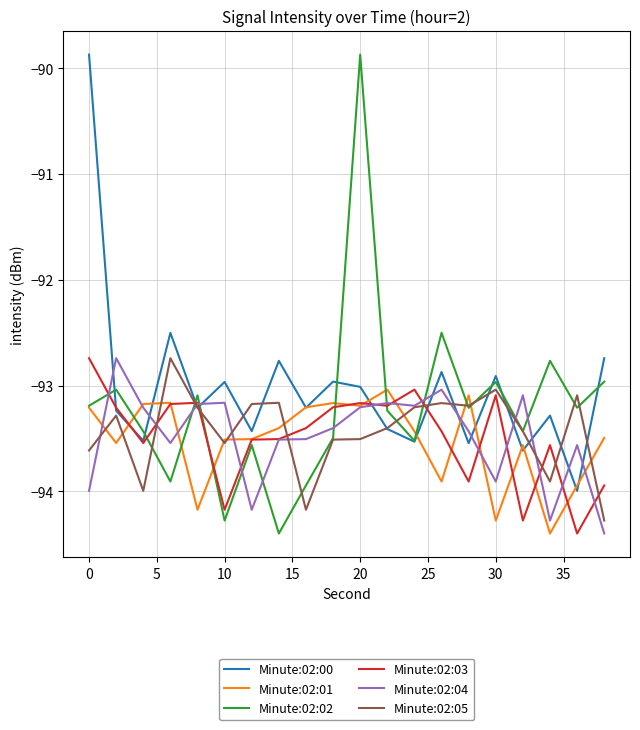

What is the maximum value shown in the chart?

-89.9